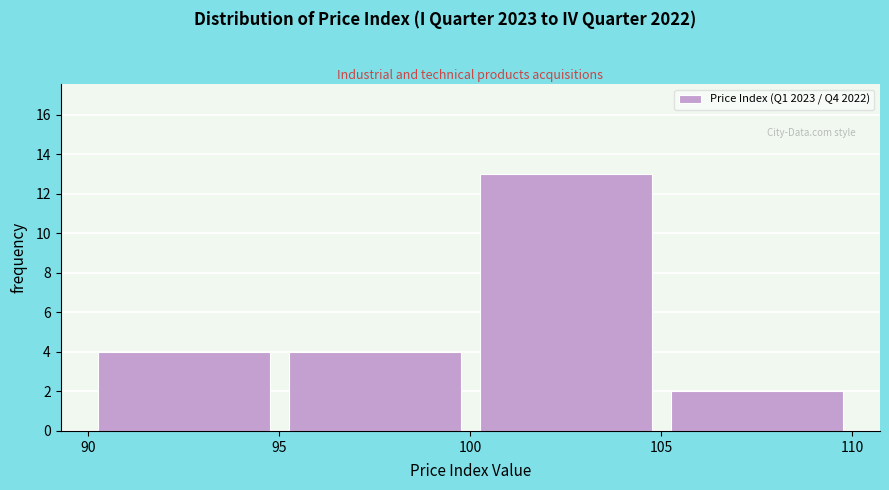

Reading left to right, list every bar in this chart as the range it spans on the x-axis followed by its height. The values are not printed on the chart, so give them approximately, as read against the axis.

90 to 95: 4
95 to 100: 4
100 to 105: 13
105 to 110: 2